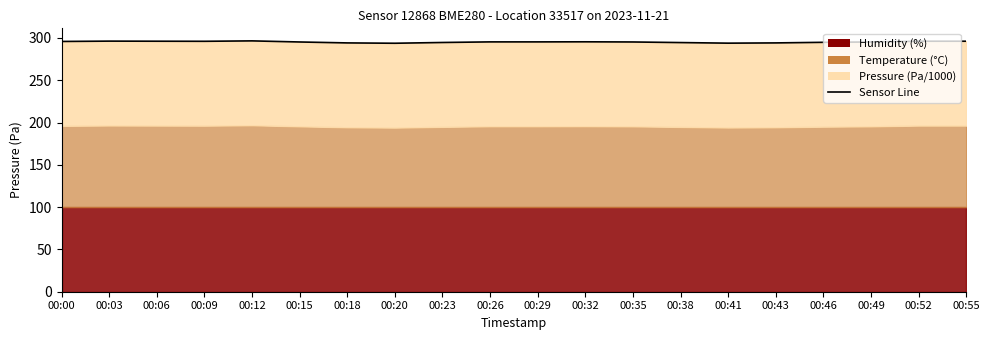

Rank the categories by value from lowest to highest.

00:20, 00:41, 00:18, 00:43, 00:38, 00:23, 00:46, 00:15, 00:49, 00:35, 00:29, 00:26, 00:32, 00:00, 00:09, 00:52, 00:55, 00:06, 00:03, 00:12